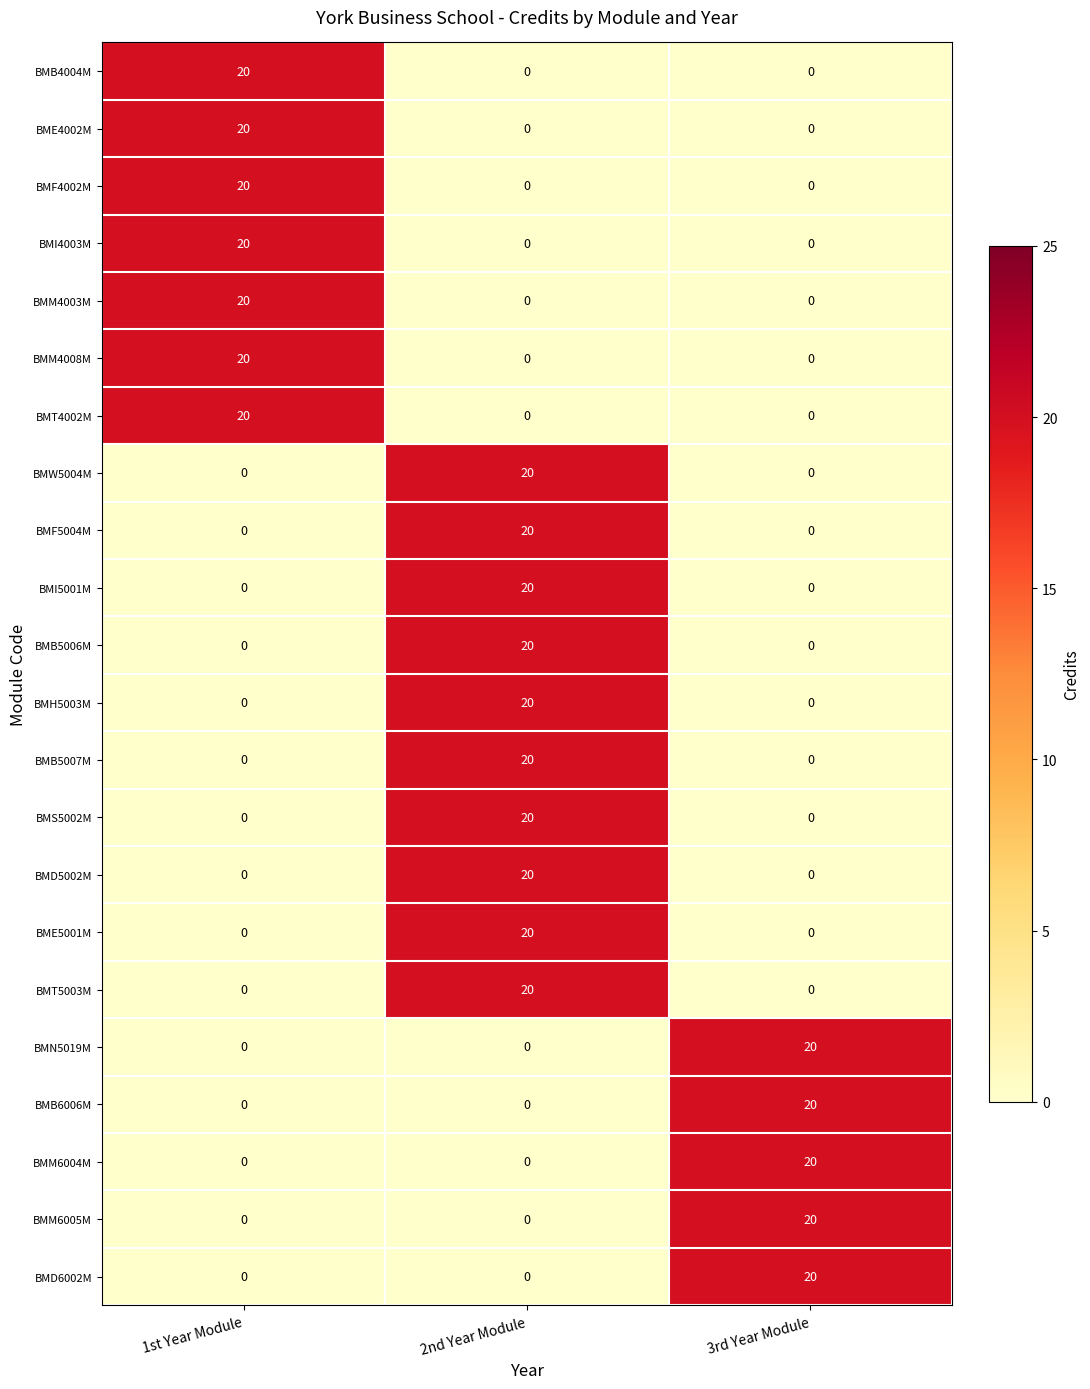

How many values in the BME4002M series exceed 0?

1